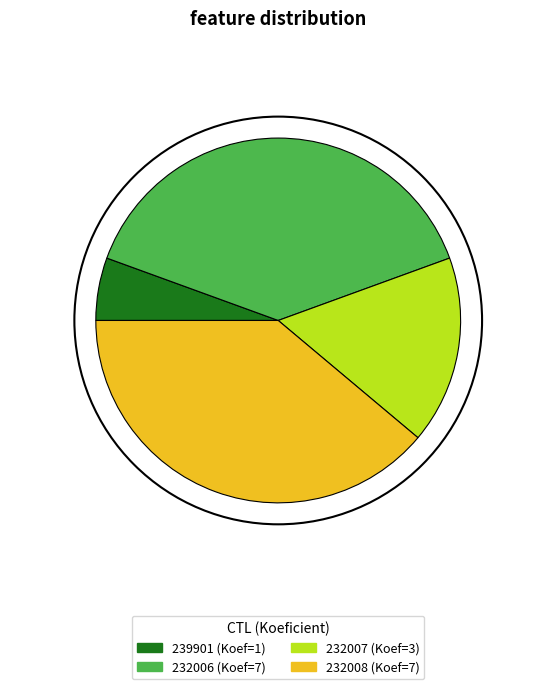

Which category has the smallest portion of the pie?

239901